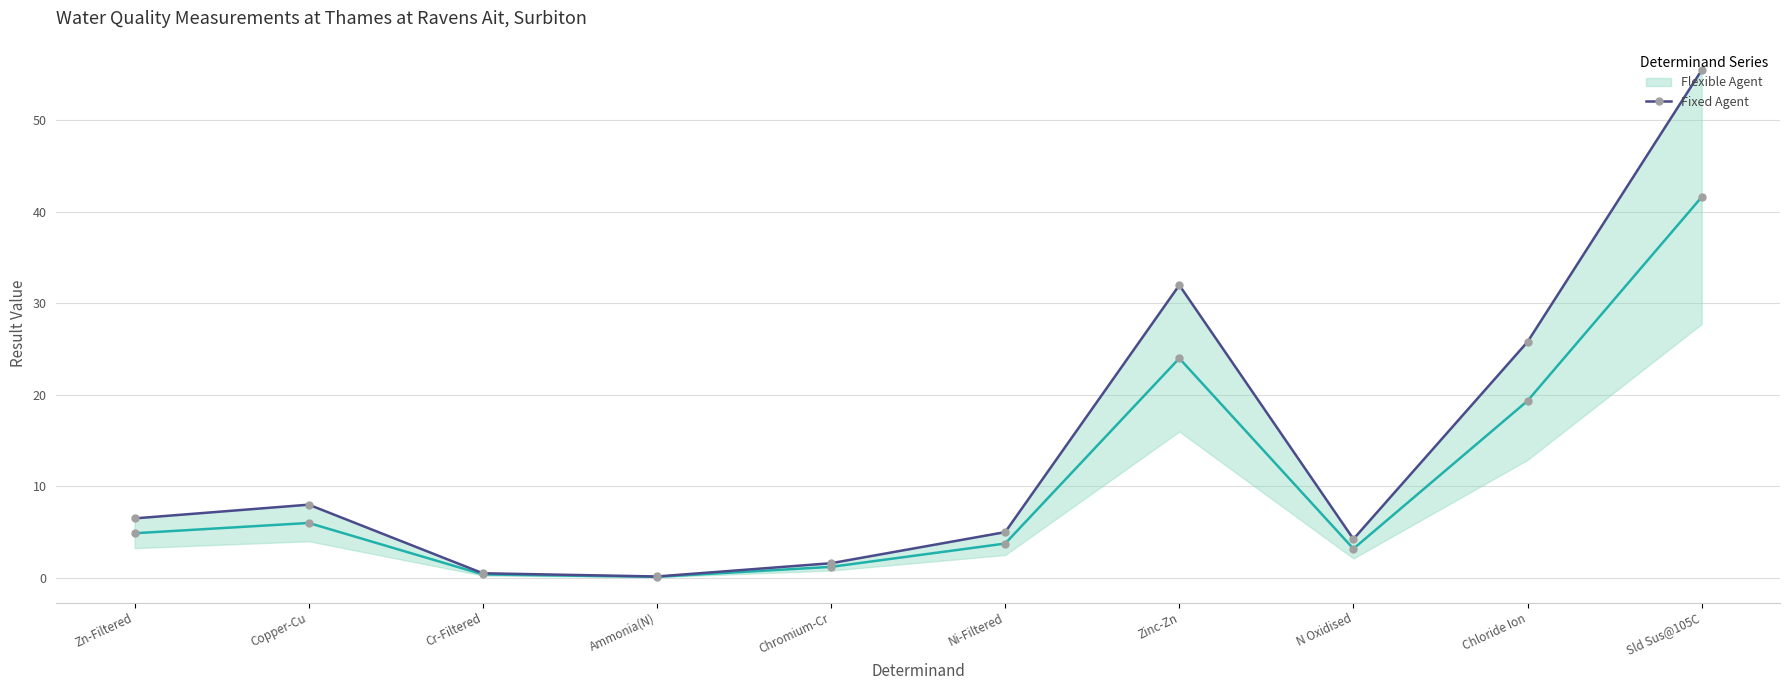

What is the difference between the maximum and minimum values?

55.4